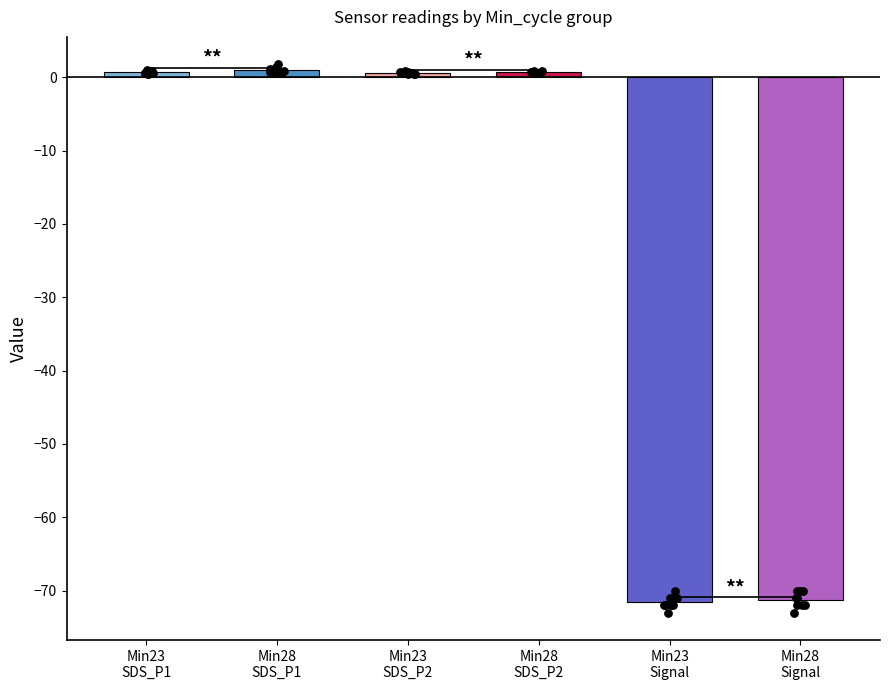

At how many categories does at least one series exceed -30?

2